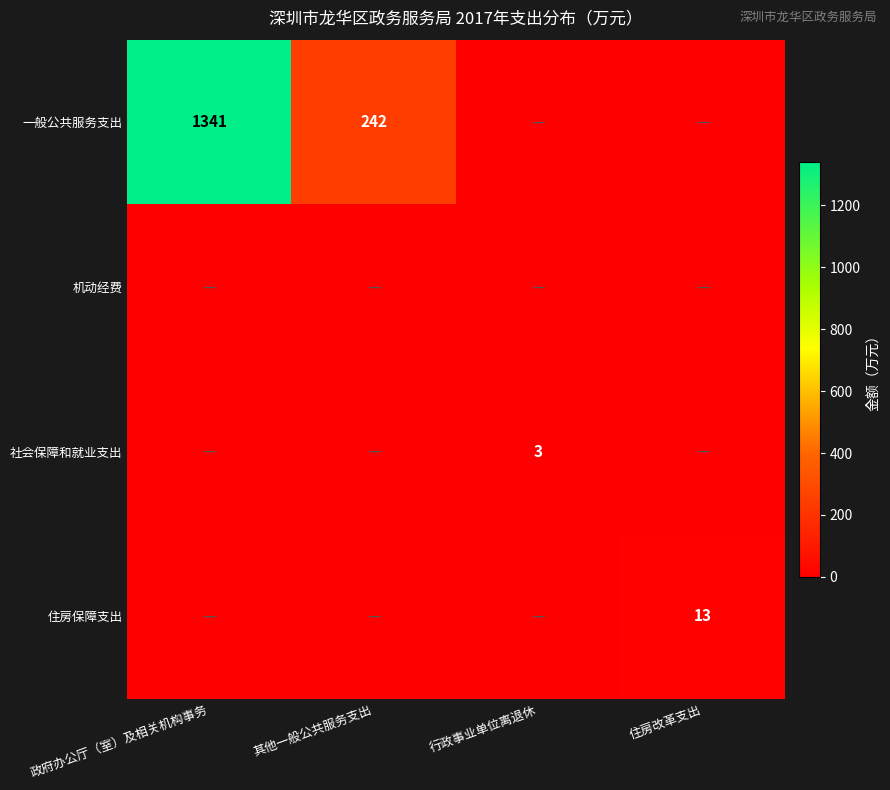

The 一般公共服务支出 series shows 121 at 其他一般公共服务支出. True or false?

False